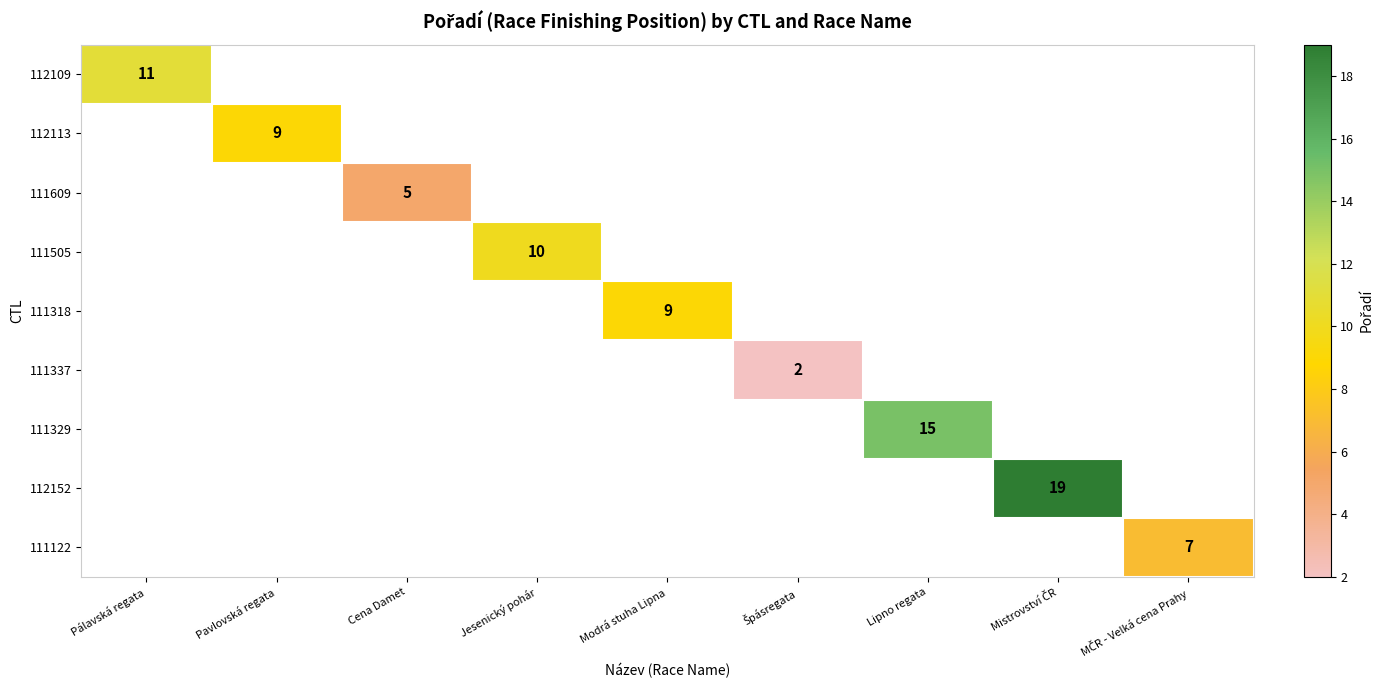

The value of 112109 at Pálavská regata is 11. True or false?

True